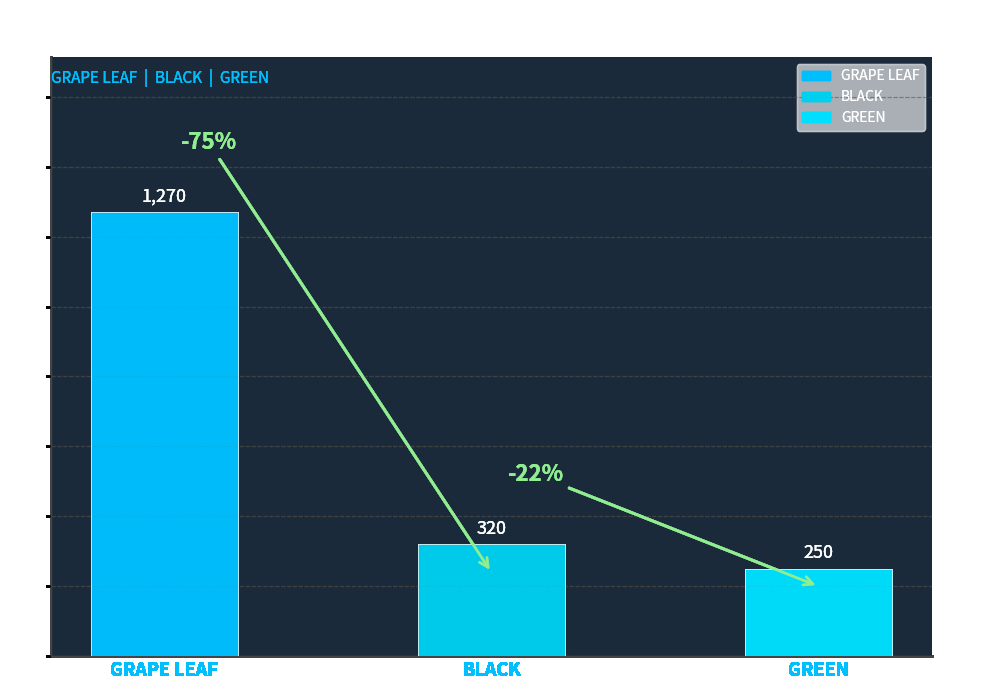

What is the sum of all values?

1840